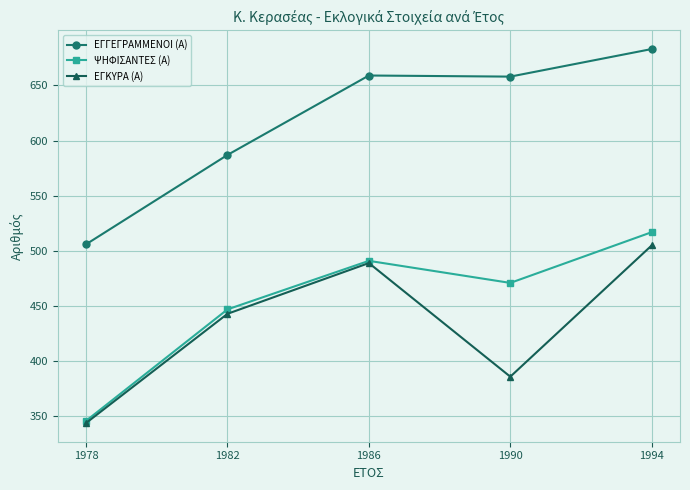

Which series changed the most between 1978 and 1986?

ΕΓΓΕΓΡΑΜΜΕΝΟΙ (Α)